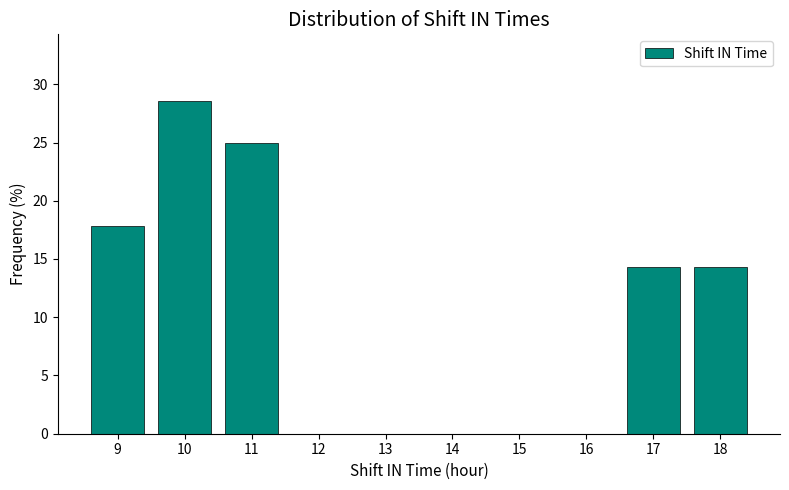

Reading left to right, extract all data points from this chart.

9=17.9	10=28.6	11=25.0	12=0.0	13=0.0	14=0.0	15=0.0	16=0.0	17=14.3	18=14.3